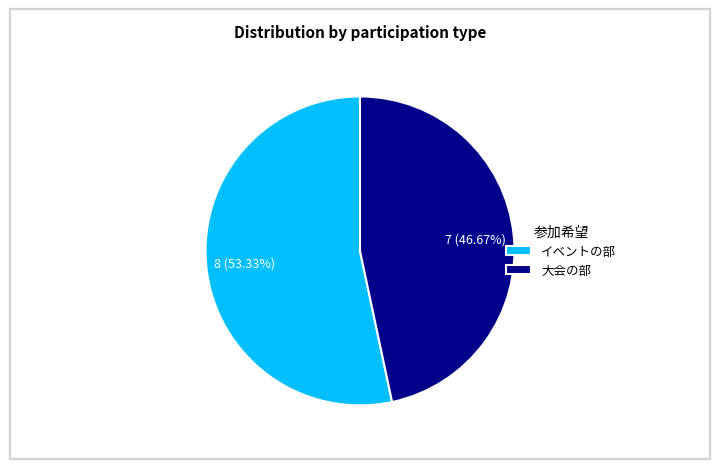

Which has a higher value, 大会の部 or イベントの部?

イベントの部